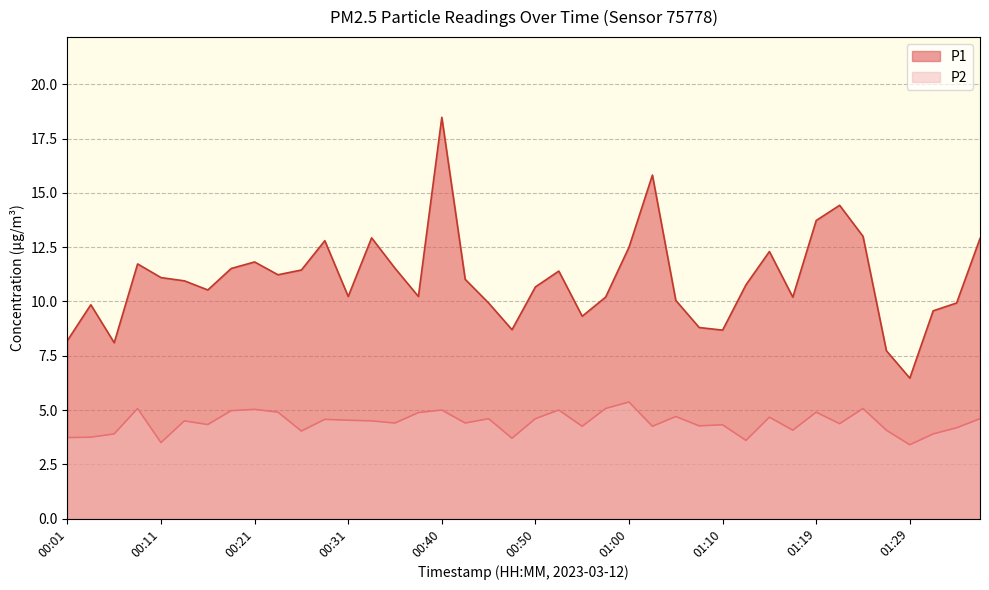

True or false: P1 has a value of 5.4 at 00:55.

False